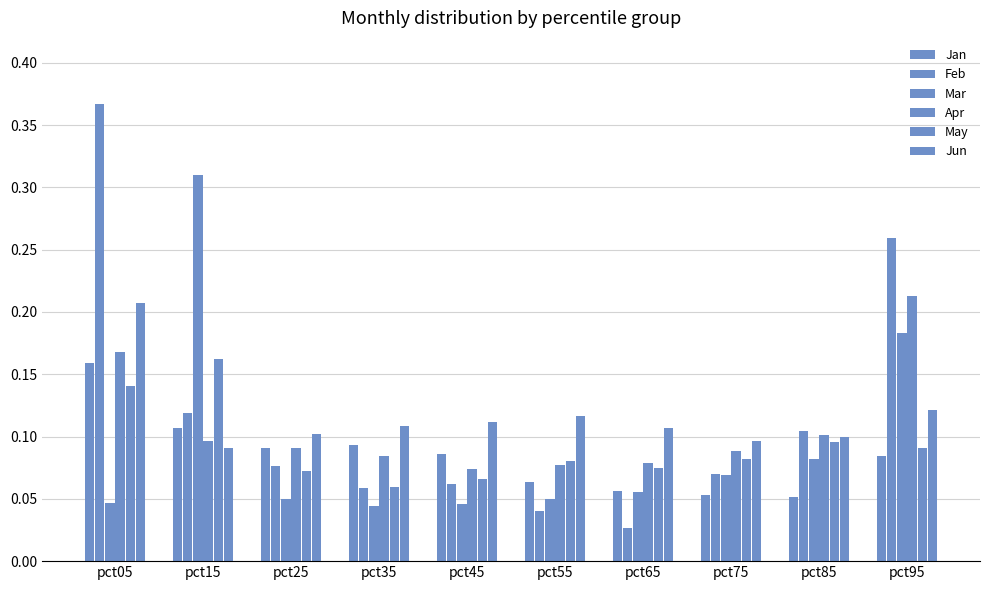

Reading left to right, list all the values displayed in this chart.

Jan: 0.2	0.1	0.1	0.1	0.1	0.1	0.1	0.1	0.1	0.1
Feb: 0.4	0.1	0.1	0.1	0.1	0.0	0.0	0.1	0.1	0.3
Mar: 0.0	0.3	0.1	0.0	0.0	0.0	0.1	0.1	0.1	0.2
Apr: 0.2	0.1	0.1	0.1	0.1	0.1	0.1	0.1	0.1	0.2
May: 0.1	0.2	0.1	0.1	0.1	0.1	0.1	0.1	0.1	0.1
Jun: 0.2	0.1	0.1	0.1	0.1	0.1	0.1	0.1	0.1	0.1